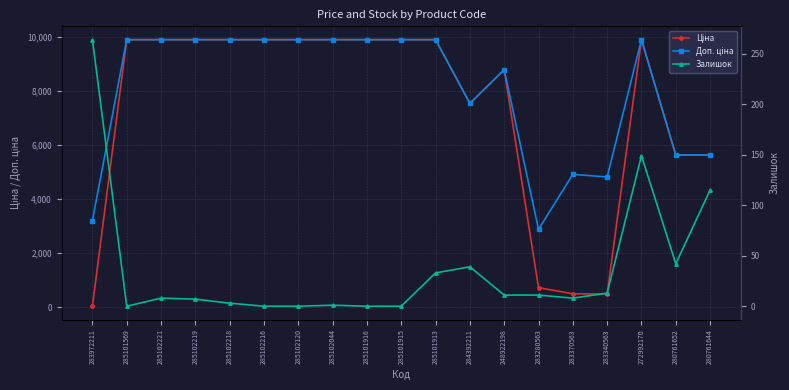

How many interior local peaks does the Ціна series have?

2